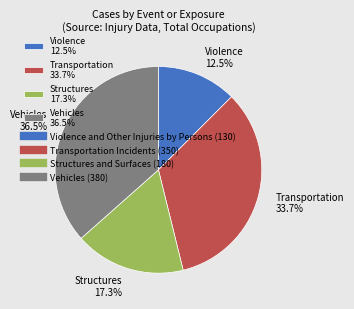

Rank the categories by value from highest to lowest.

Vehicles 36.5%, Transportation 33.7%, Structures 17.3%, Violence 12.5%